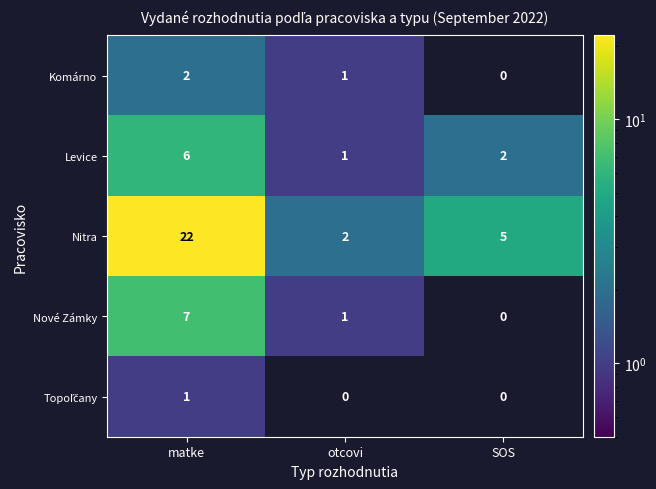

How many series are shown in this chart?

5